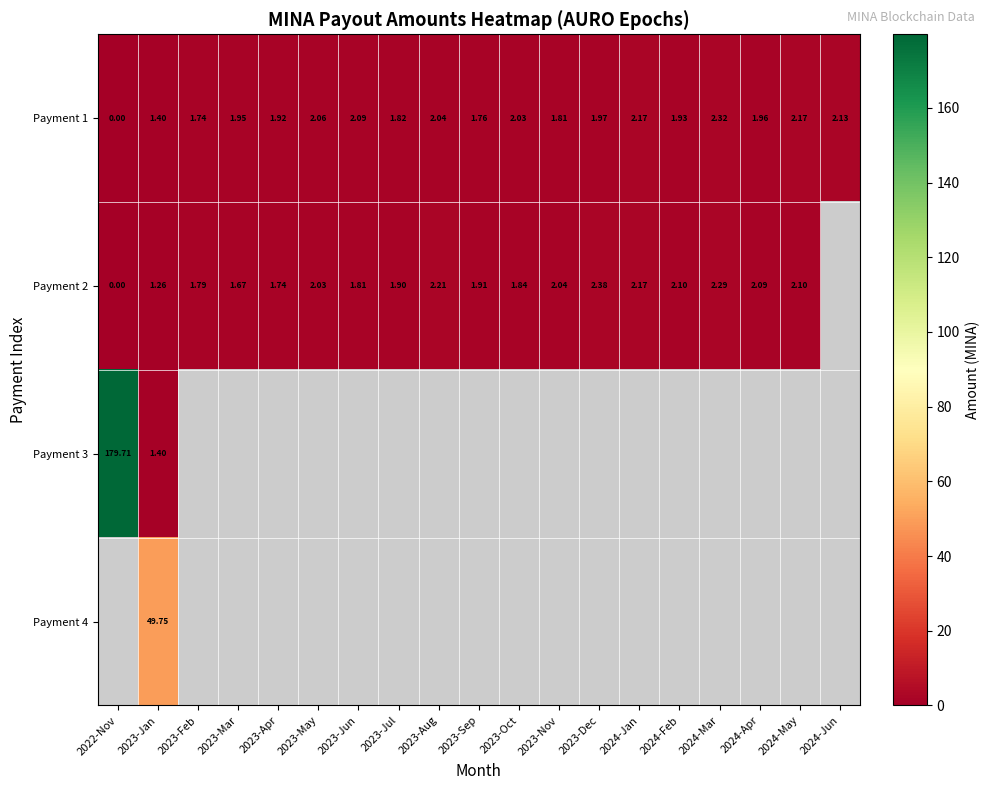

What is the sum of all Payment 1 values?

35.3